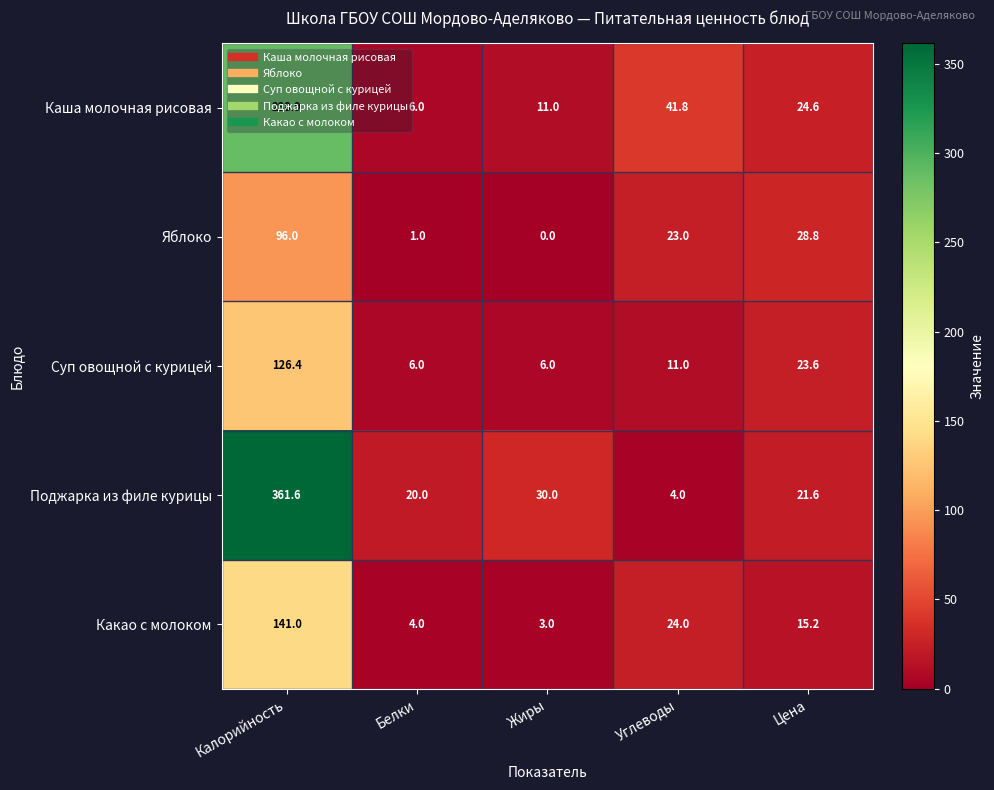

List the series in order of their peak value, highest first.

Поджарка из филе курицы, Каша молочная рисовая, Какао с молоком, Суп овощной с курицей, Яблоко